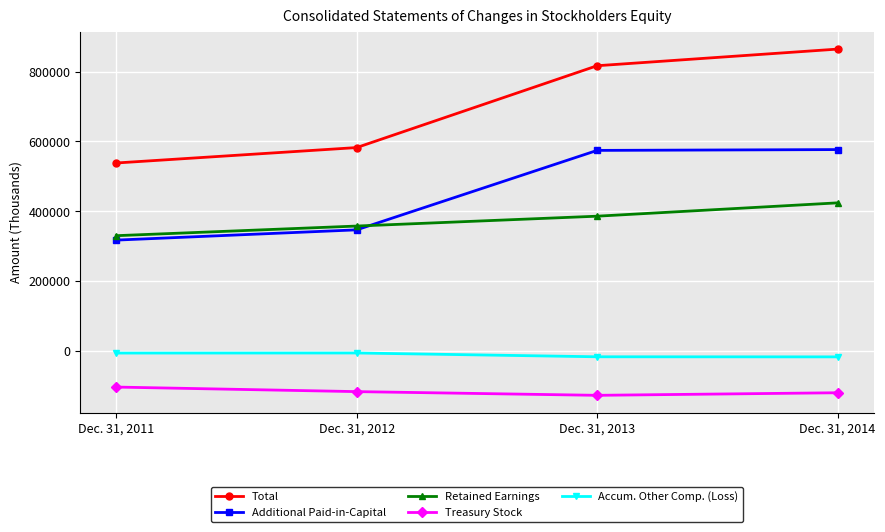

The value of Treasury Stock at Dec. 31, 2011 is -103476. True or false?

True